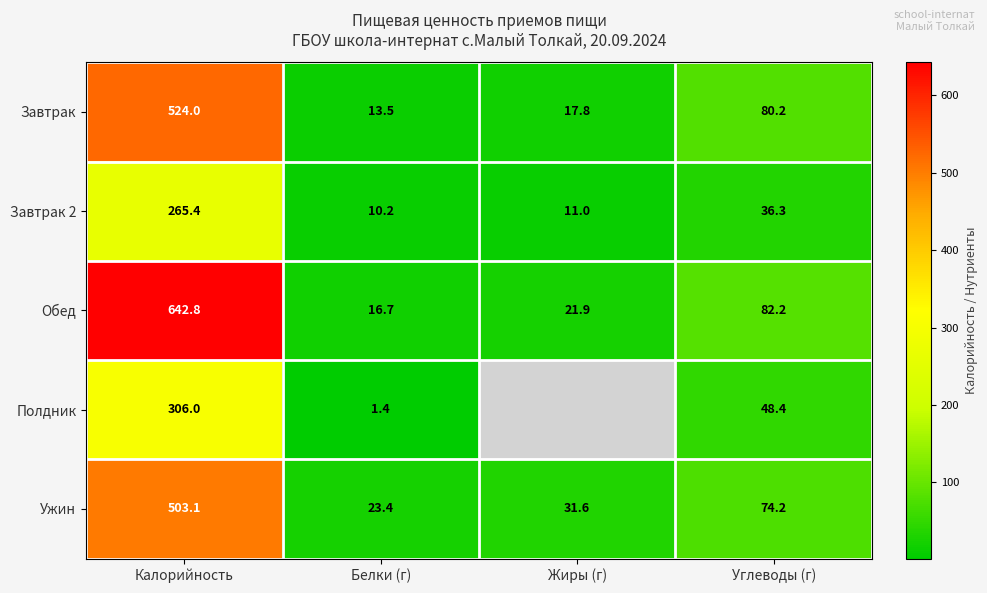

True or false: Завтрак 2 has a value of 265.4 at Калорийность.

True